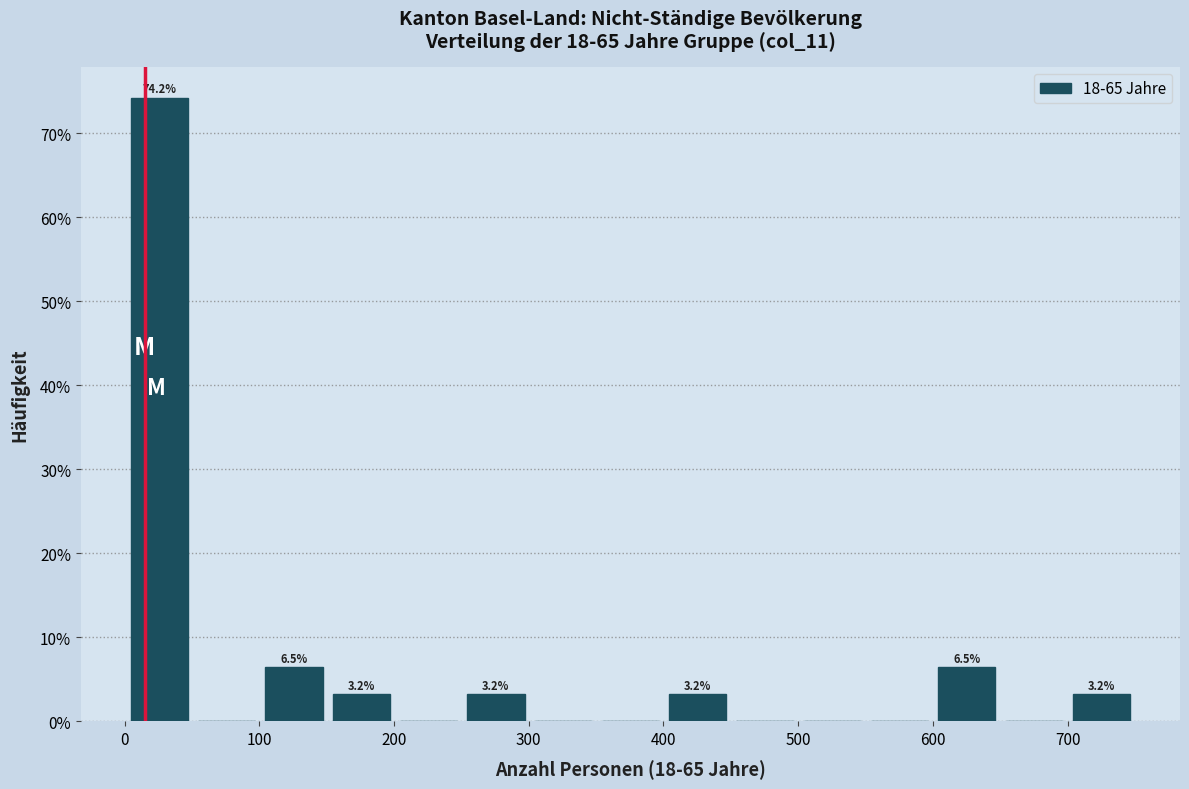

Which range on the x-axis has the tallest bar?

0 to 50